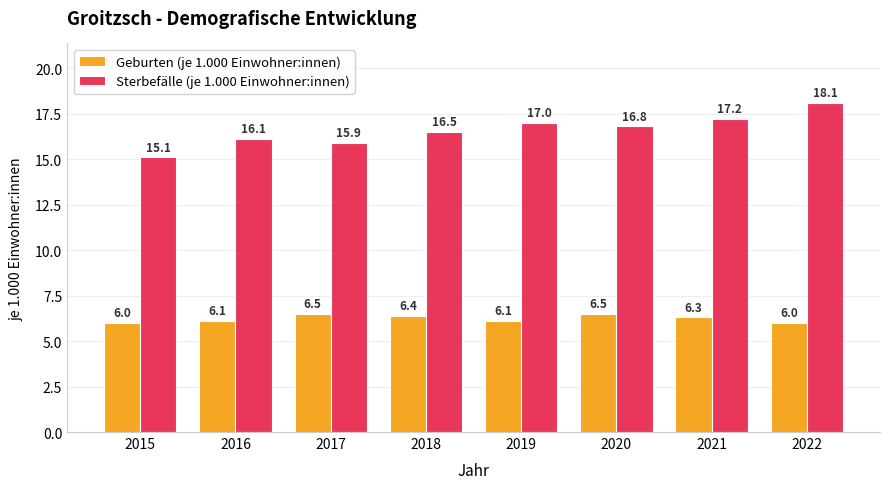

Where does the Sterbefälle (je 1.000 Einwohner:innen) series first go above 16?

2016